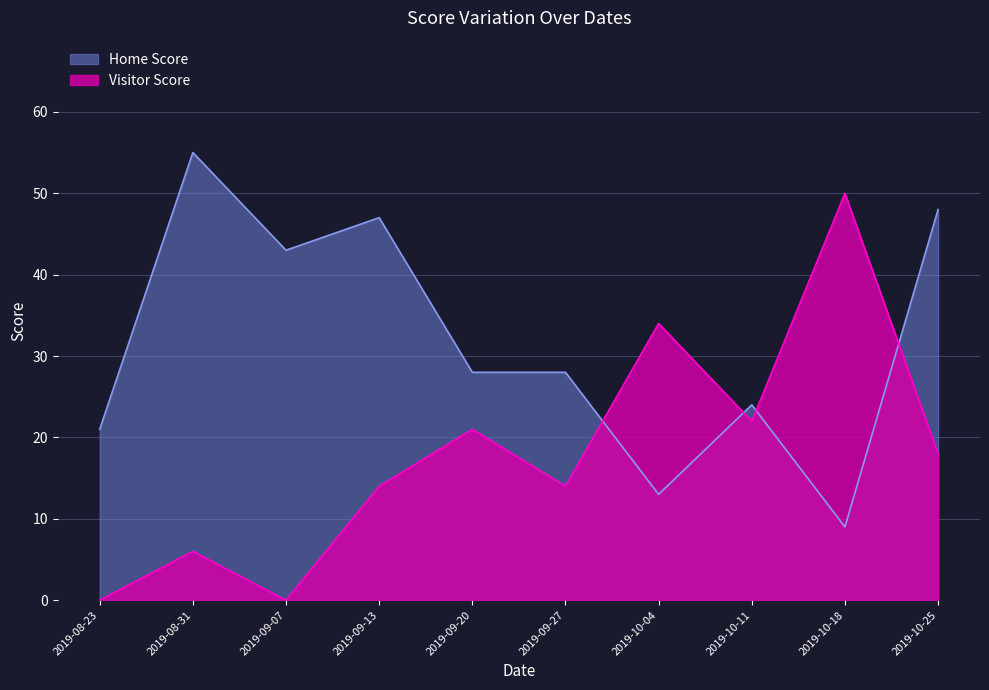

How many intersections are there between Home Score and Visitor Score?

4